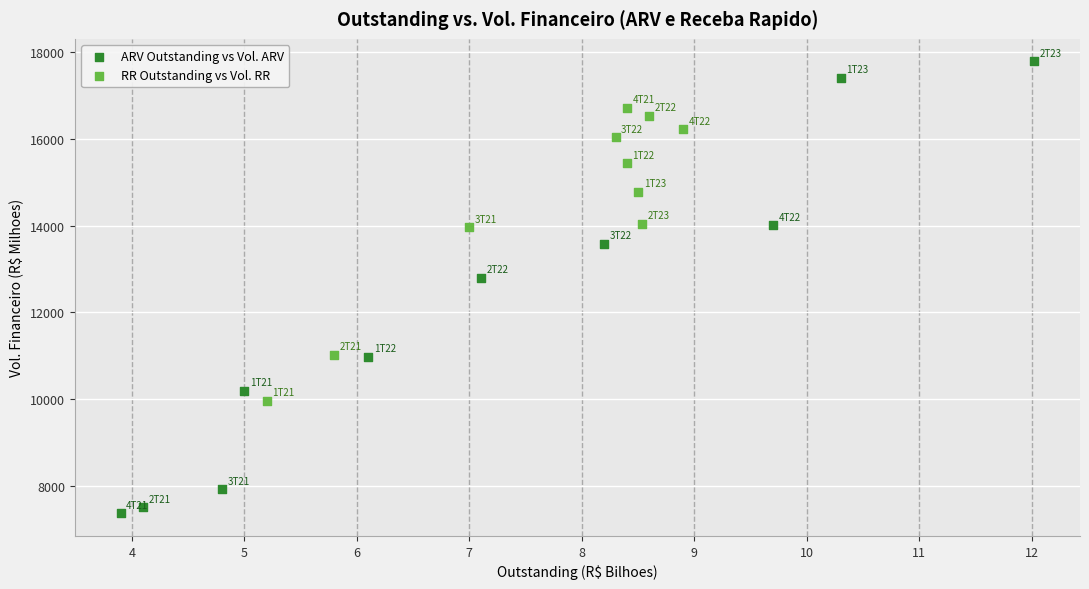

Which series reaches the minimum Y coordinate?

ARV Outstanding vs Vol. ARV